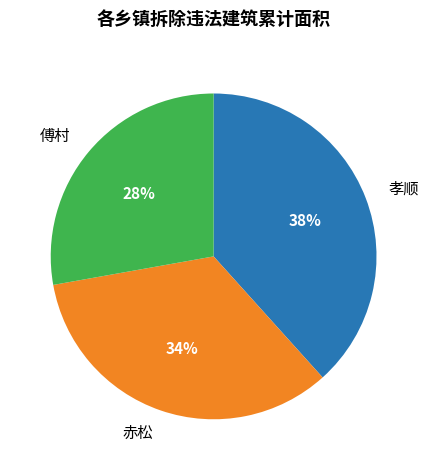

Which slice is the smallest?

傅村